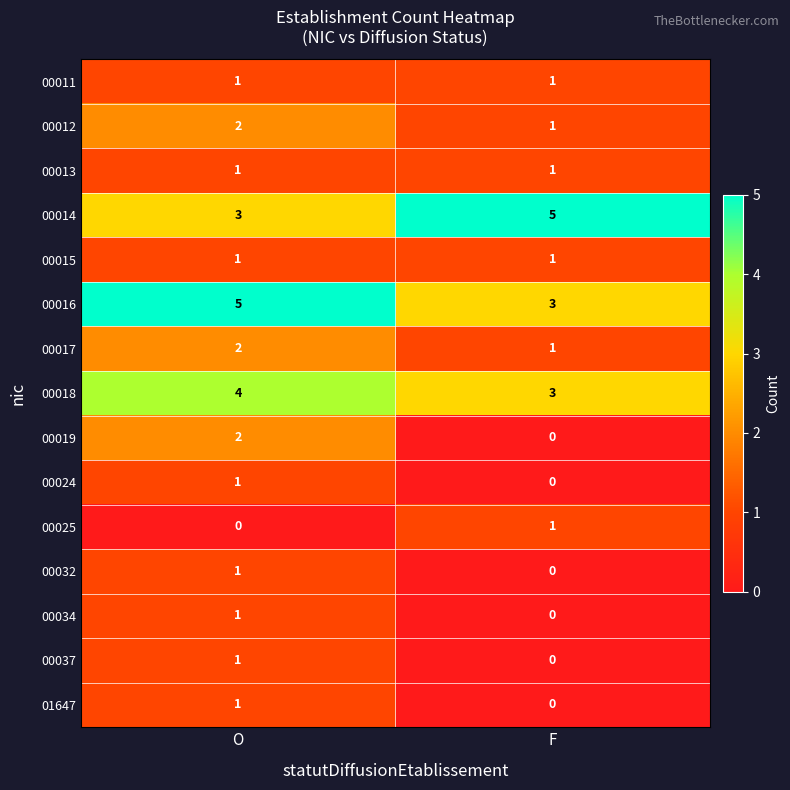

At how many categories does at least one series exceed 4?

2